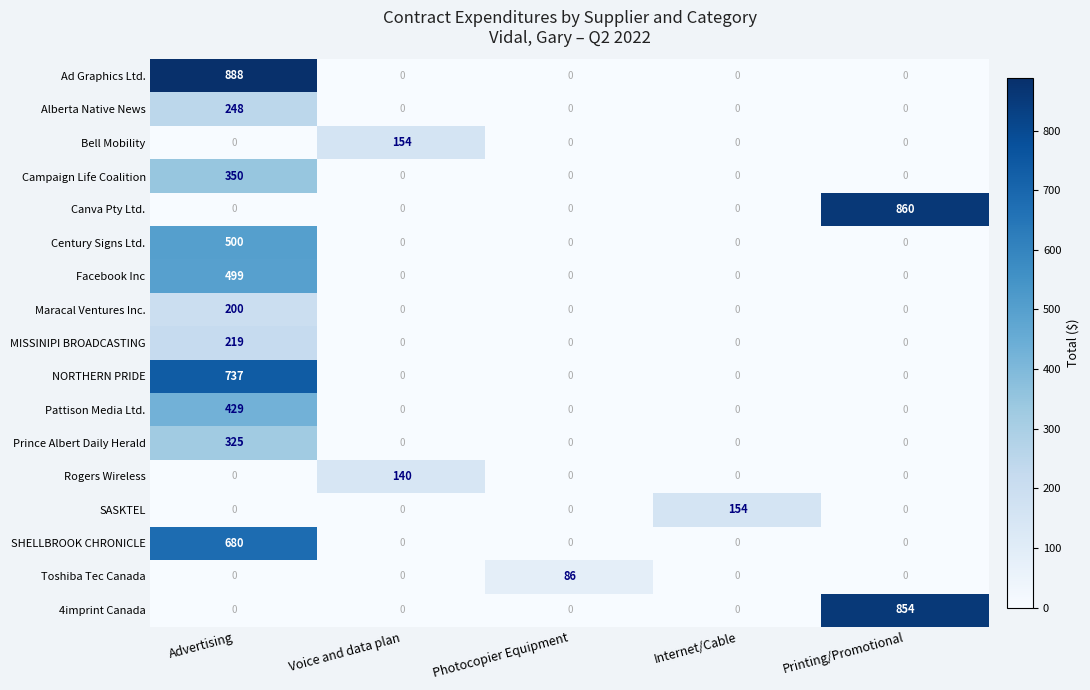

Is it true that Century Signs Ltd. equals 244 at Photocopier Equipment?

False